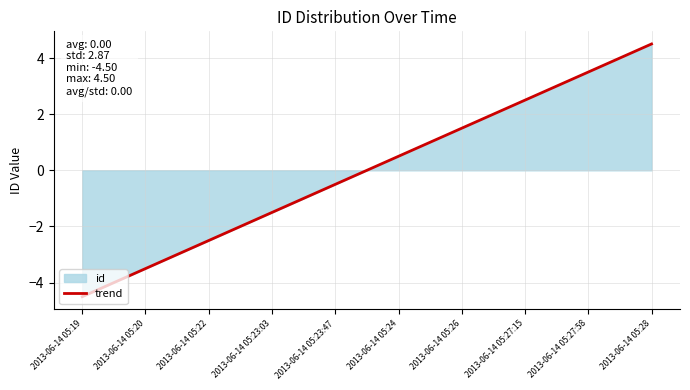

What is the label of the 4th point from the left?

2013-06-14 05:23:03